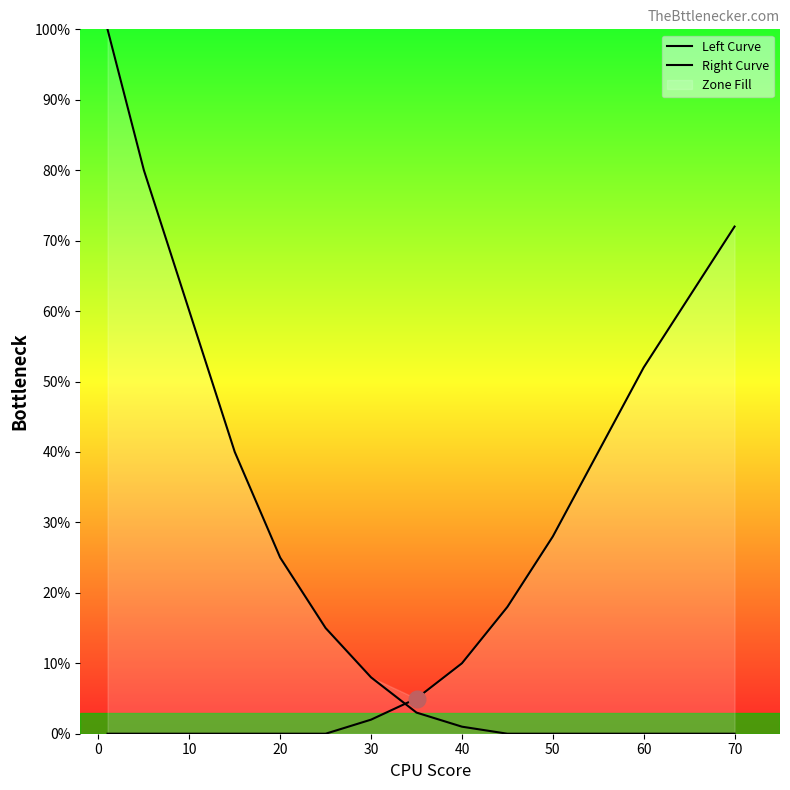

Does the chart display data point markers on the line(s)?

No